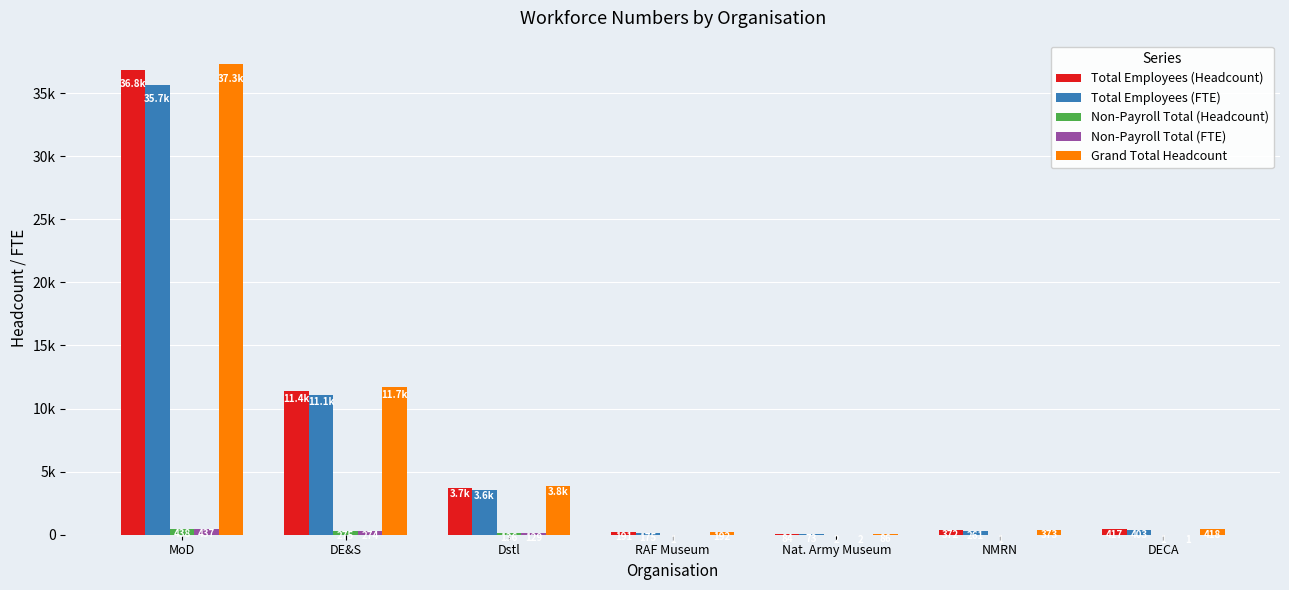

What are all the series names shown in the legend?

Total Employees (Headcount), Total Employees (FTE), Non-Payroll Total (Headcount), Non-Payroll Total (FTE), Grand Total Headcount